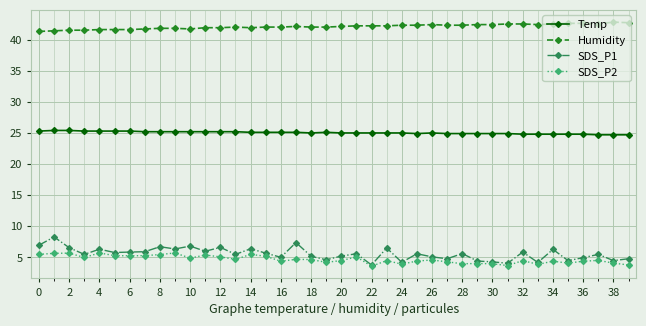

What is the minimum value shown in the chart?

3.6